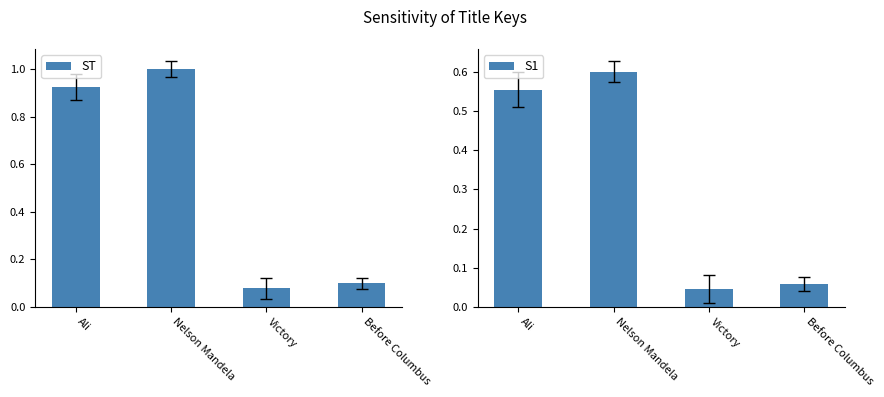

What is the difference between the ST values at Nelson Mandela and Before Columbus?

0.9